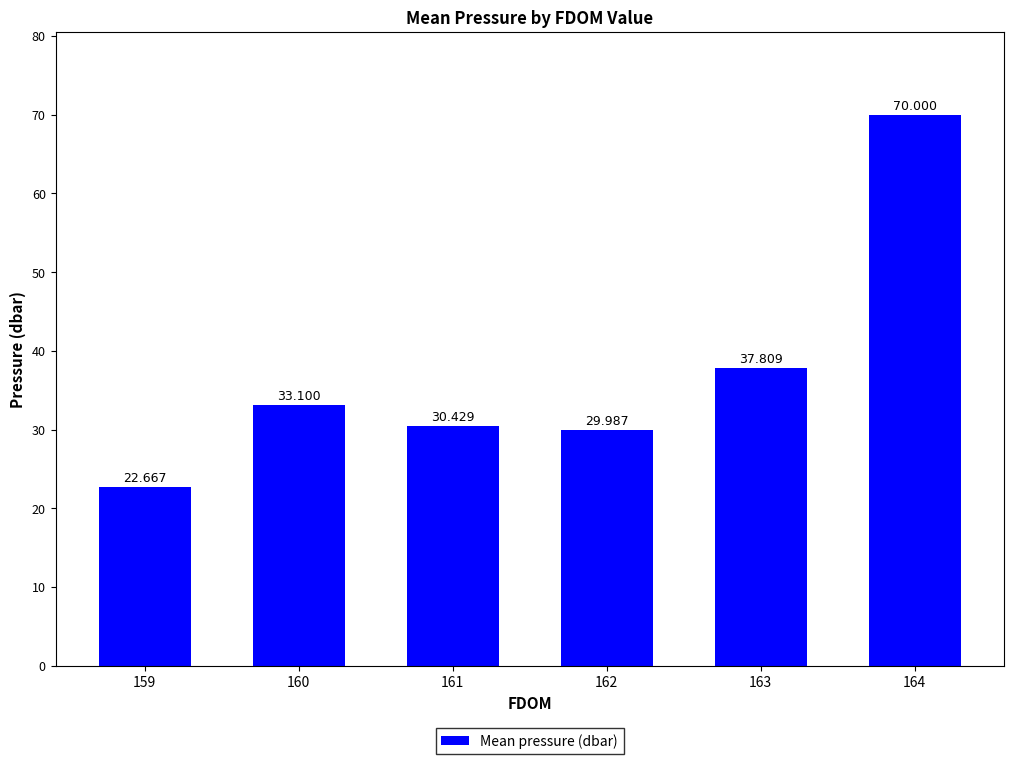

What is the value of the 5th bar from the left?

37.8